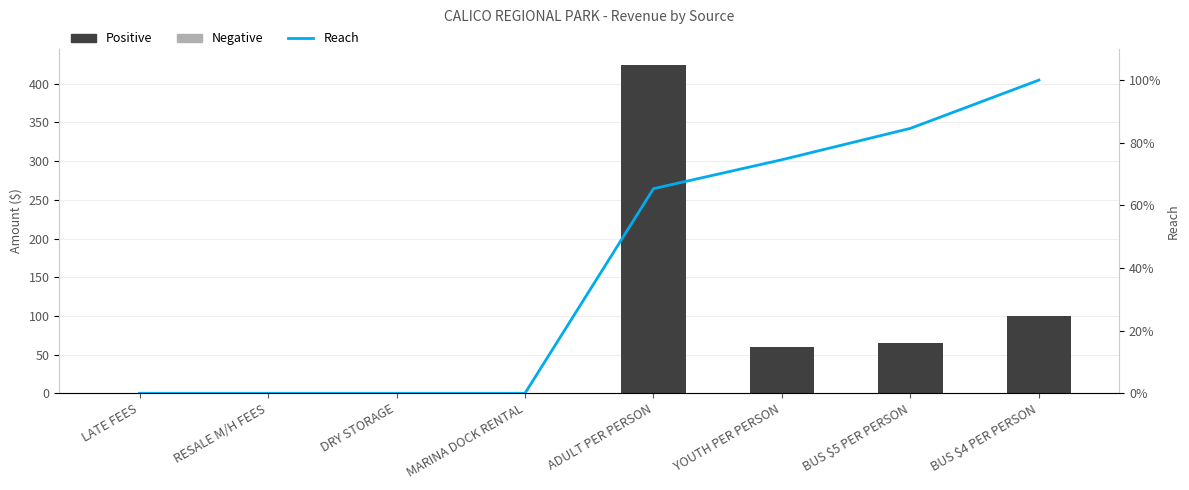

Which label corresponds to the smallest value in the chart?

LATE FEES